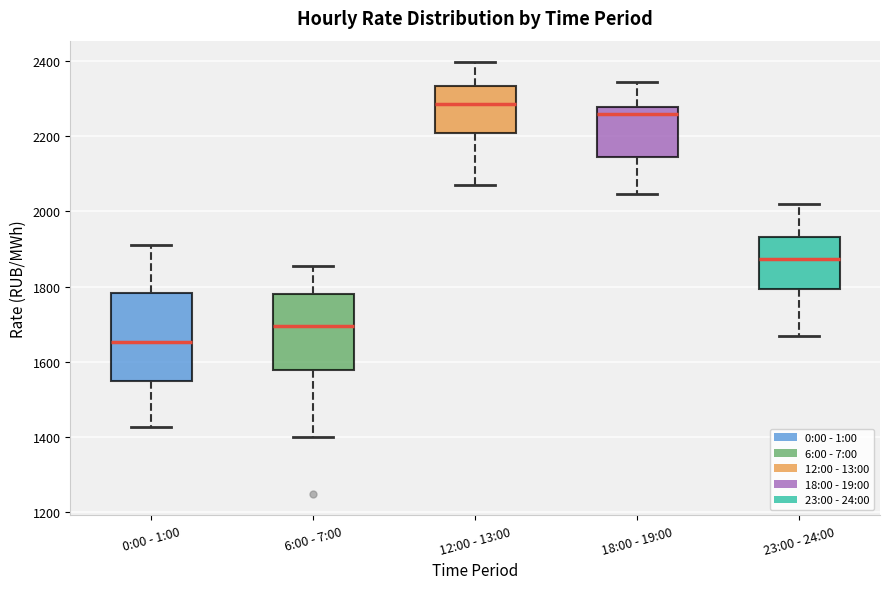

Comparing the boxes themselves (not the whiskers), which one is the tallest?

0:00 - 1:00